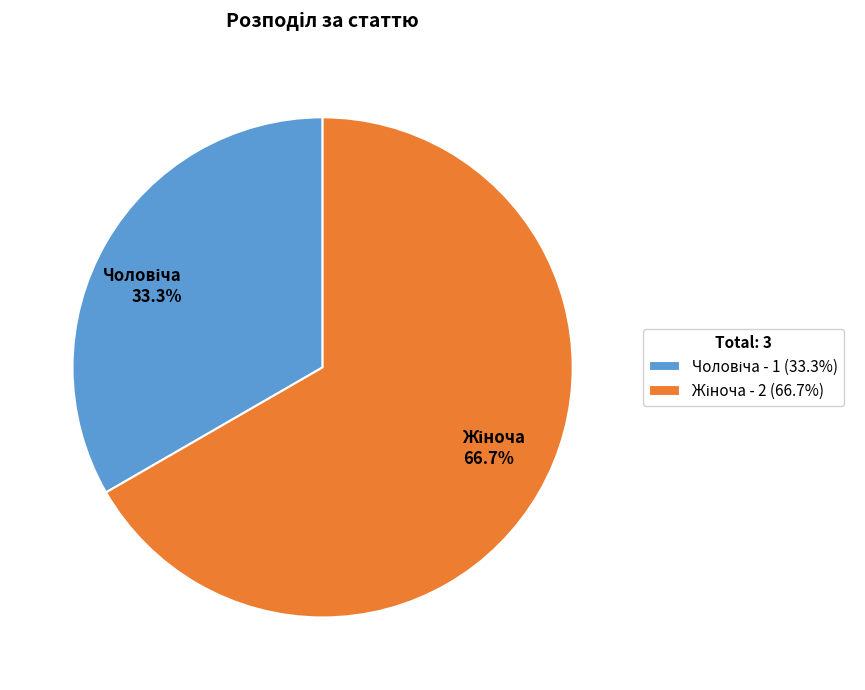

The Жіноча slice represents 80% of the pie. True or false?

False